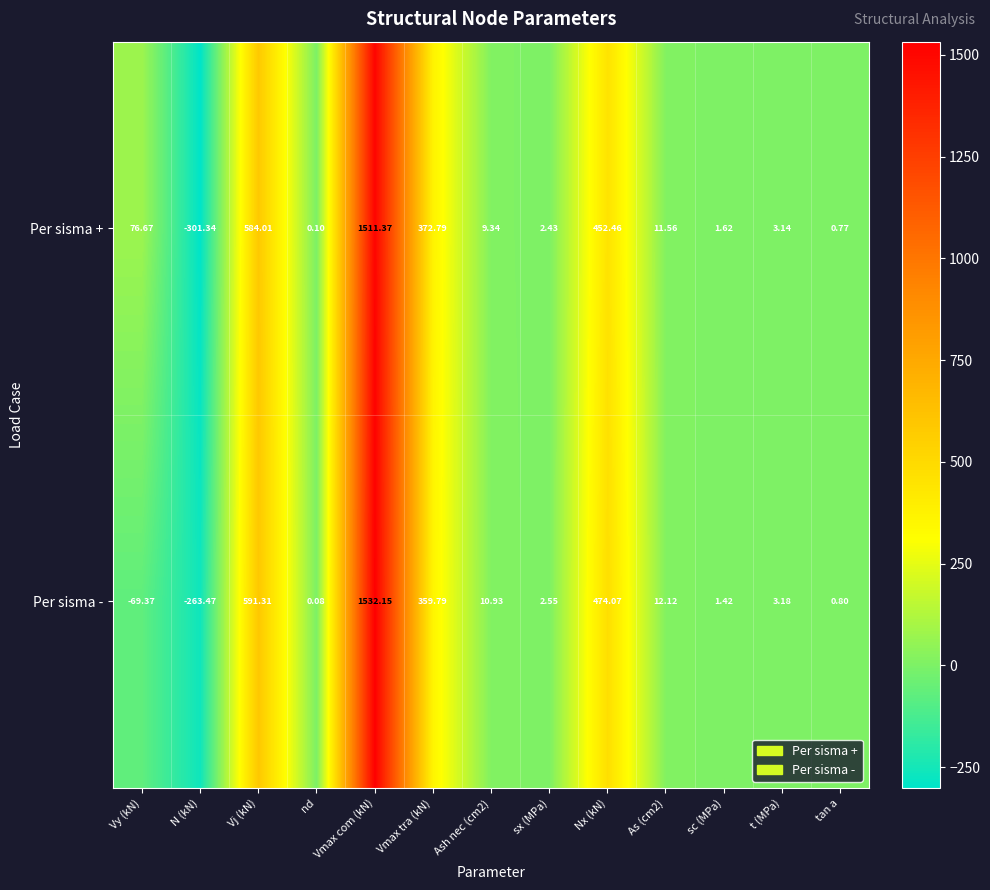

List the series in order of their peak value, highest first.

Per sisma -, Per sisma +